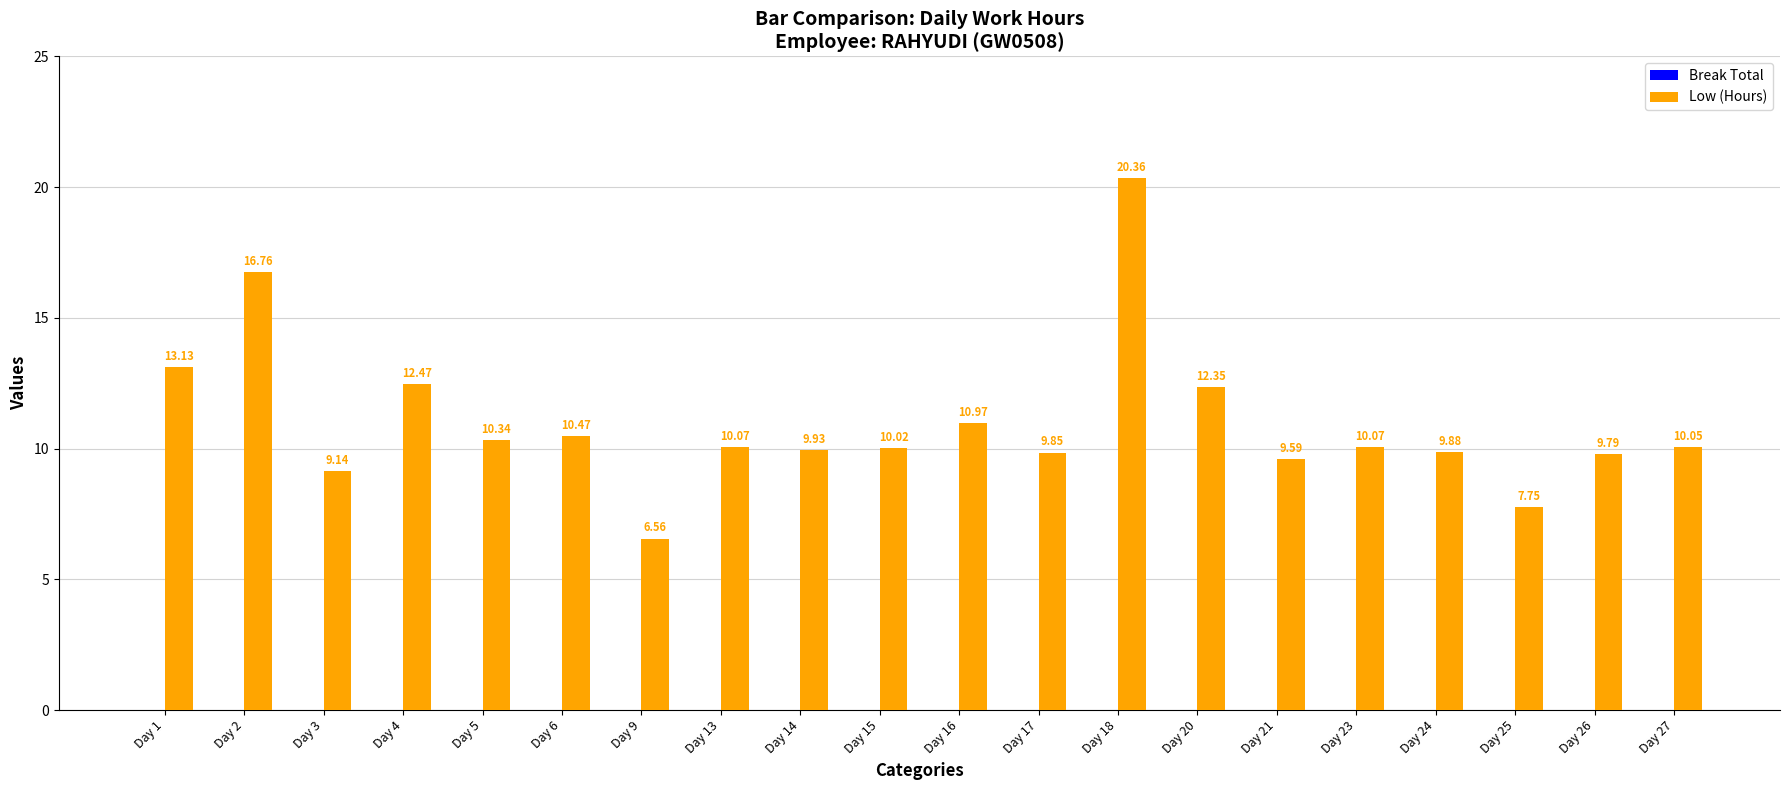

What is the sum of all values?

219.6